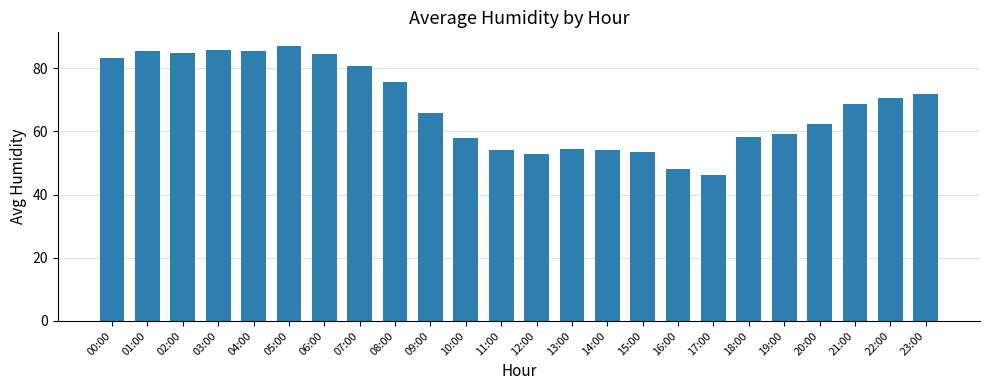

What is the minimum value shown in the chart?

46.3